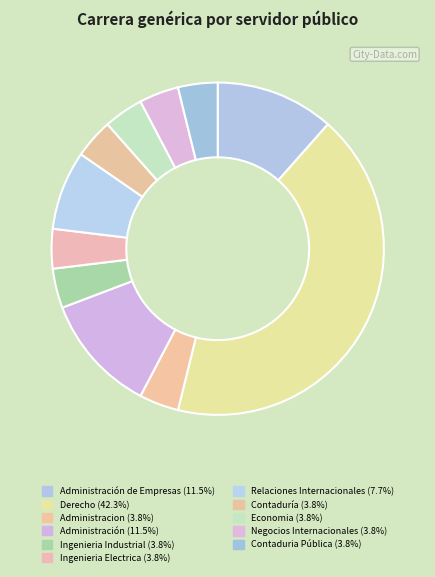

Count the number of slices in the pie.

11